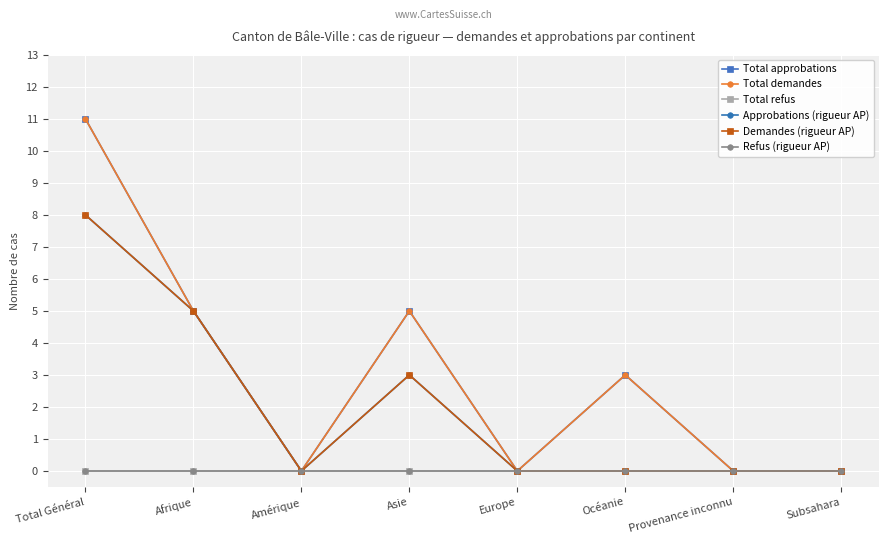

Does the chart have visible grid lines?

Yes